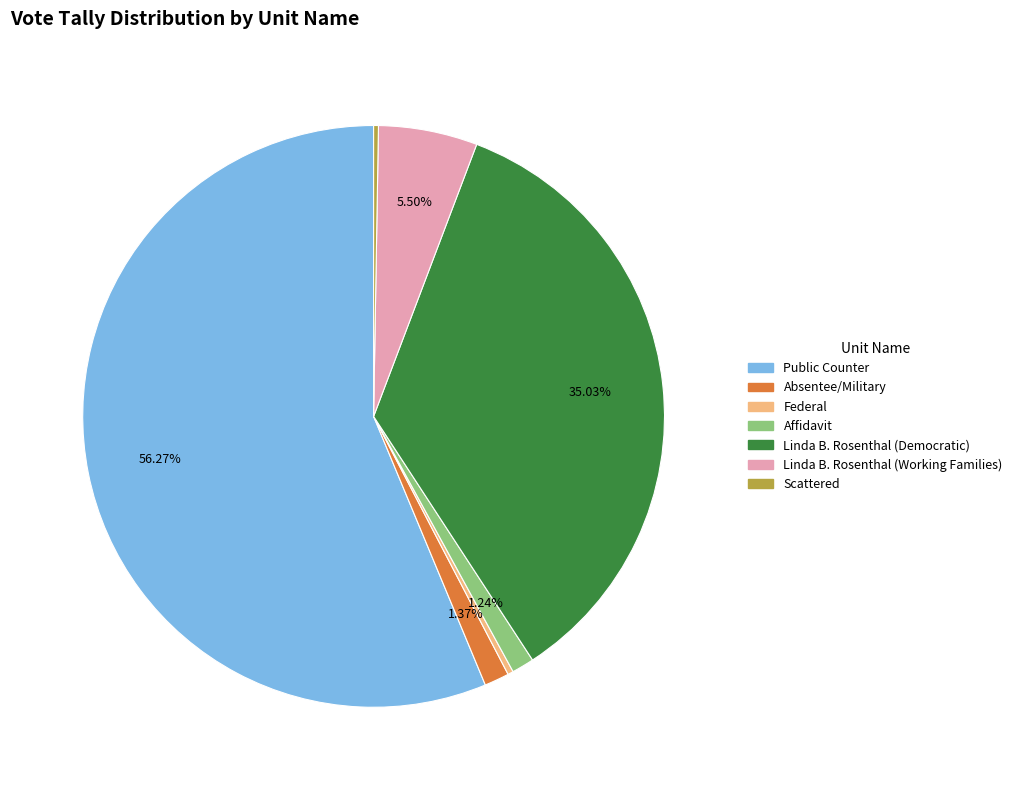

Do Public Counter and Federal together represent more than half of the pie?

Yes